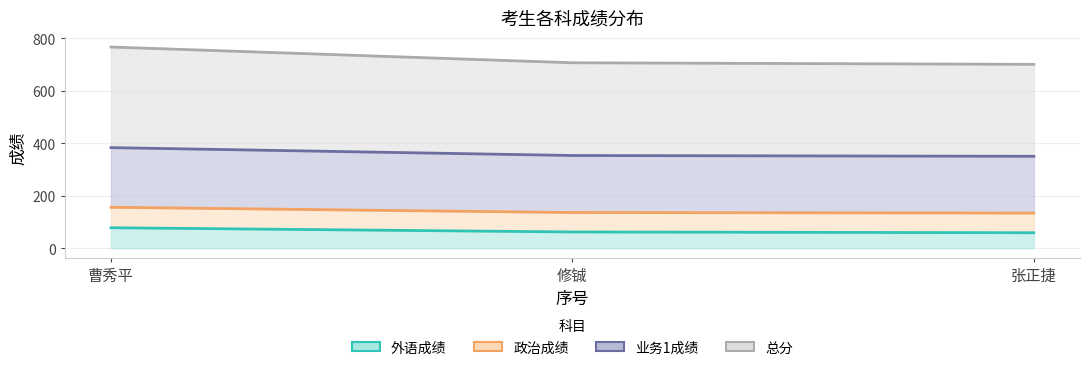

What is the approximate value of 外语成绩 at 曹秀平?

78